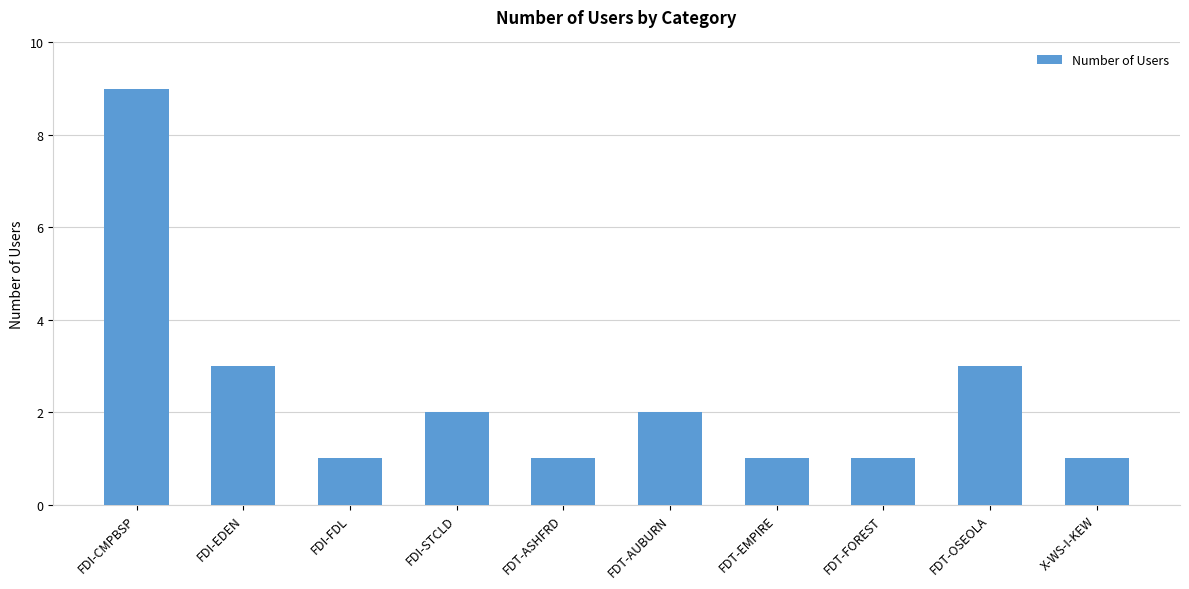

How many distinct data groups are displayed?

1